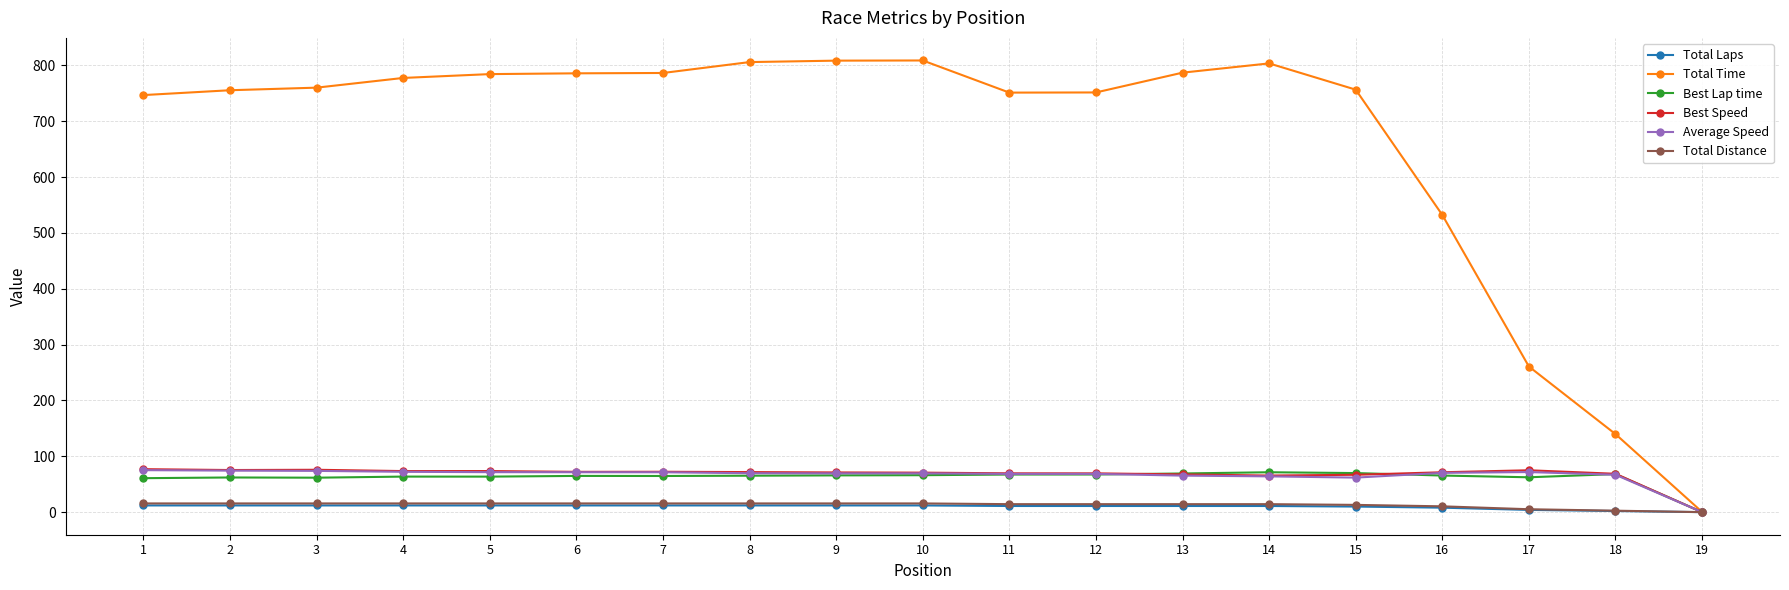

How many values in the Total Distance series are below 15?

9